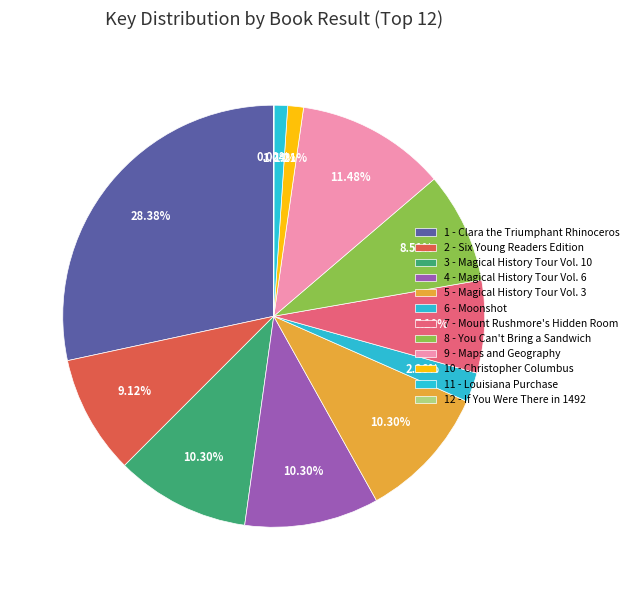

Does 10 - Christopher Columbus account for over 50% of the chart?

No